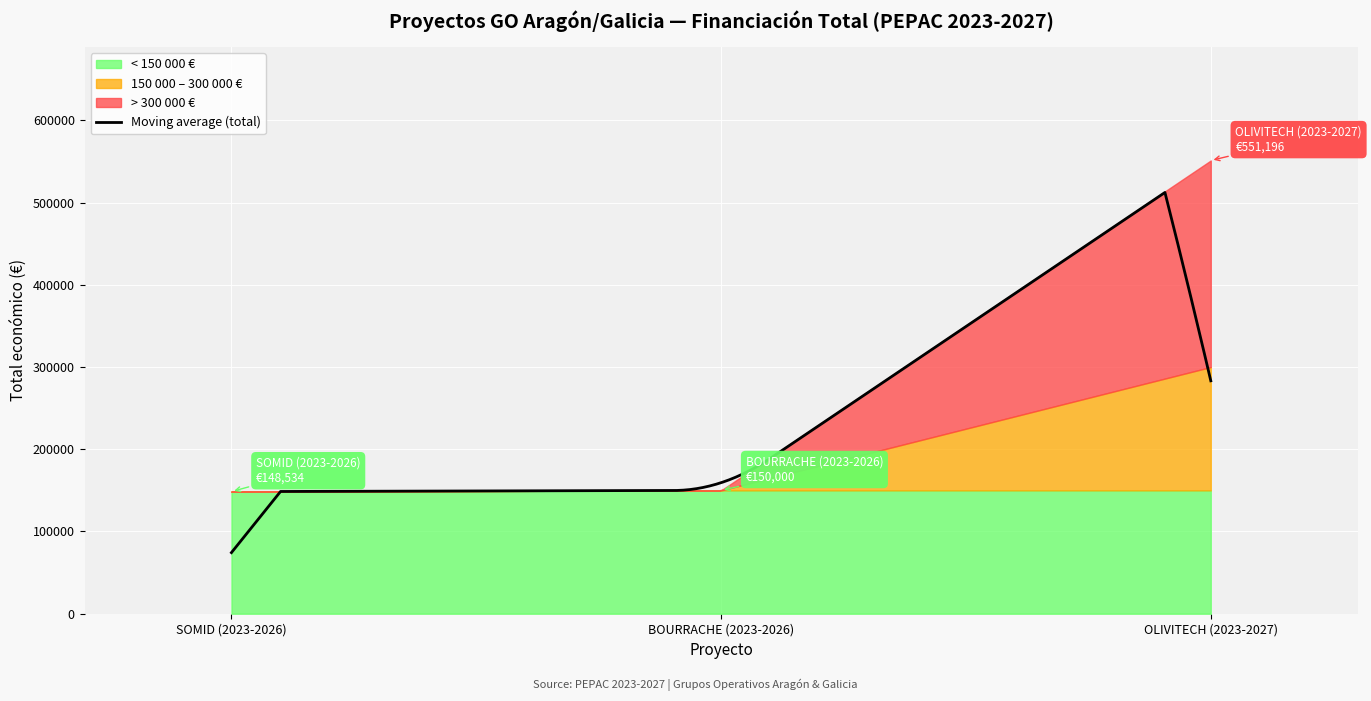

What is the highest value of the Moving average (total) series?

512284.0